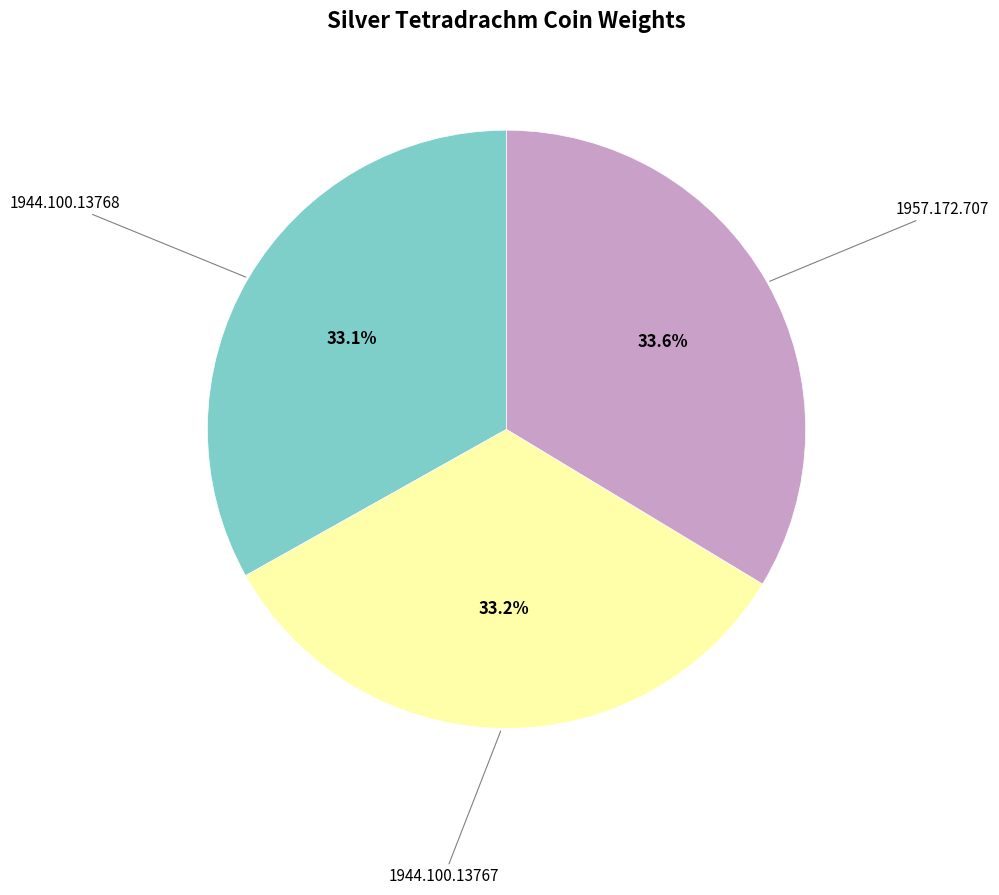

Is there any slice that represents more than half of the pie?

No